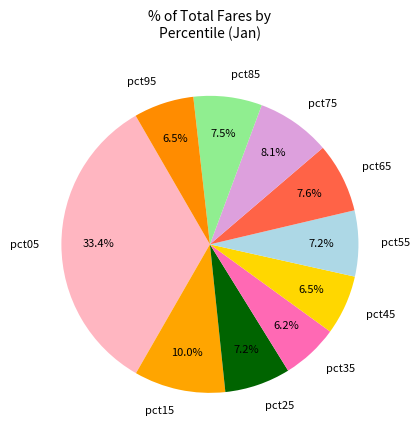

What percentage do pct85 and pct05 together represent?

40.8%